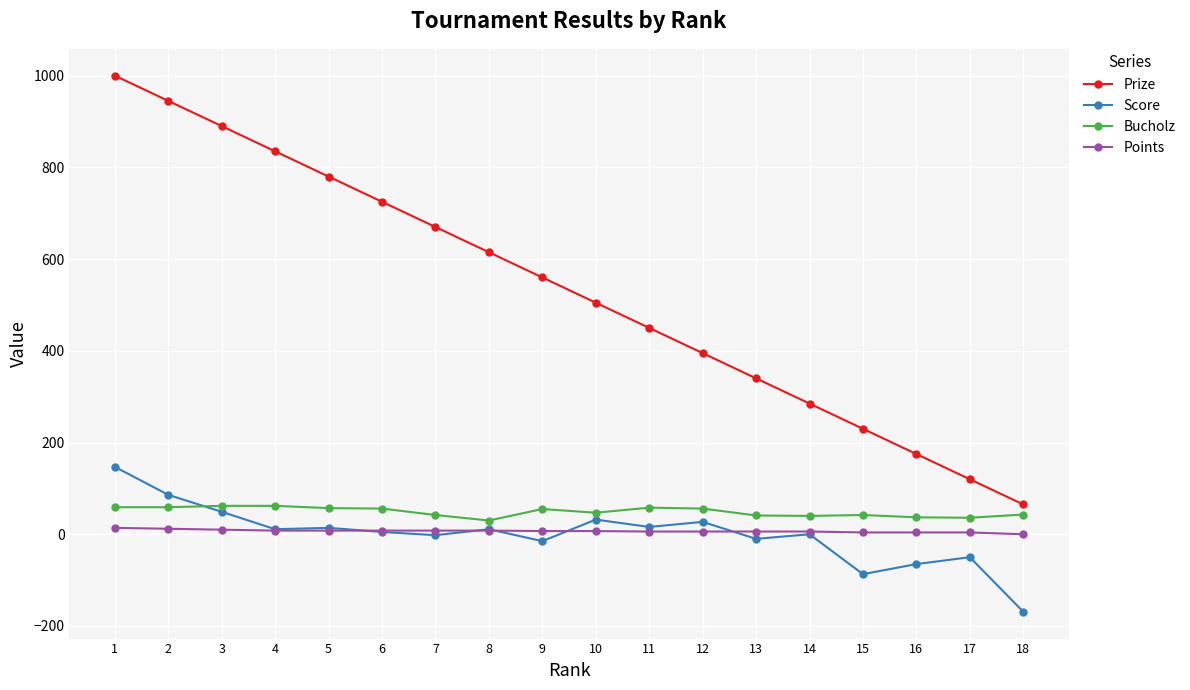

Which series has the widest spread of values?

Prize